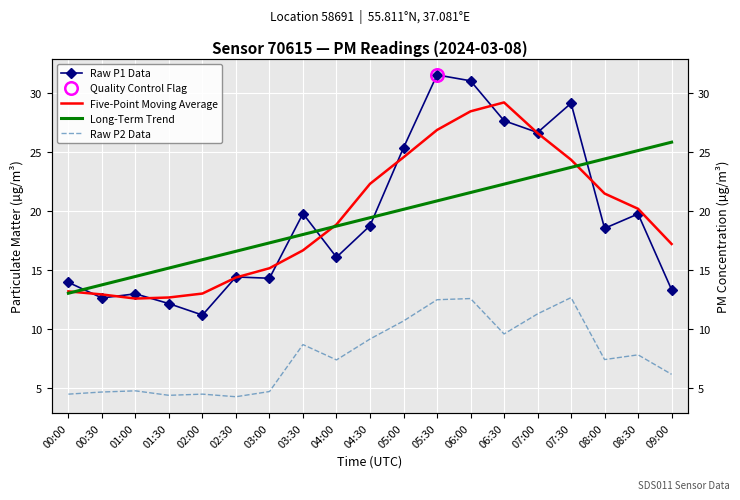

Which category has the highest value across all series?

05:30